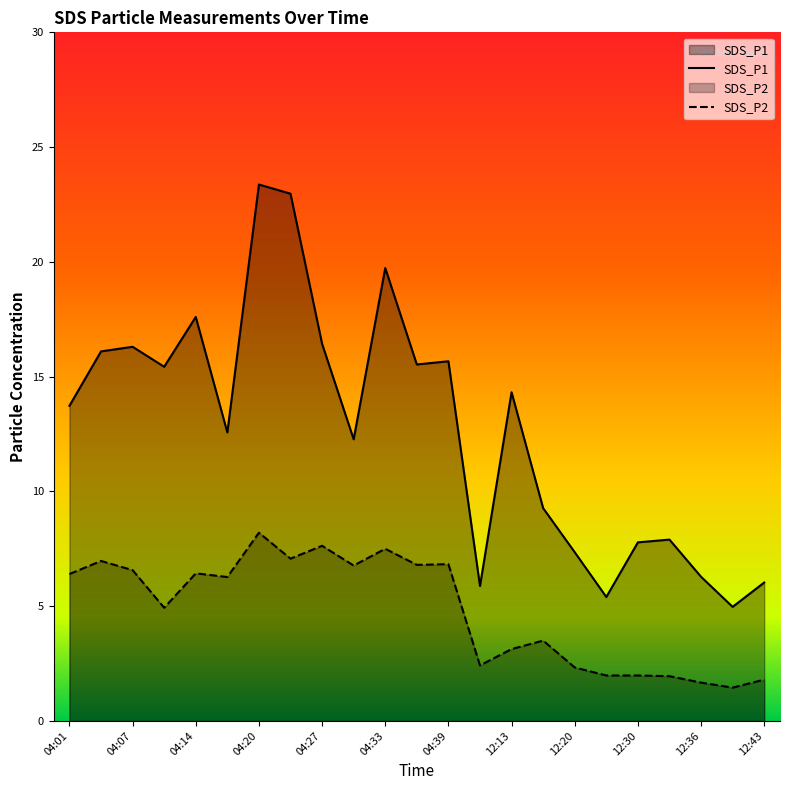

The SDS_P1 series shows 4.6 at 04:39. True or false?

False